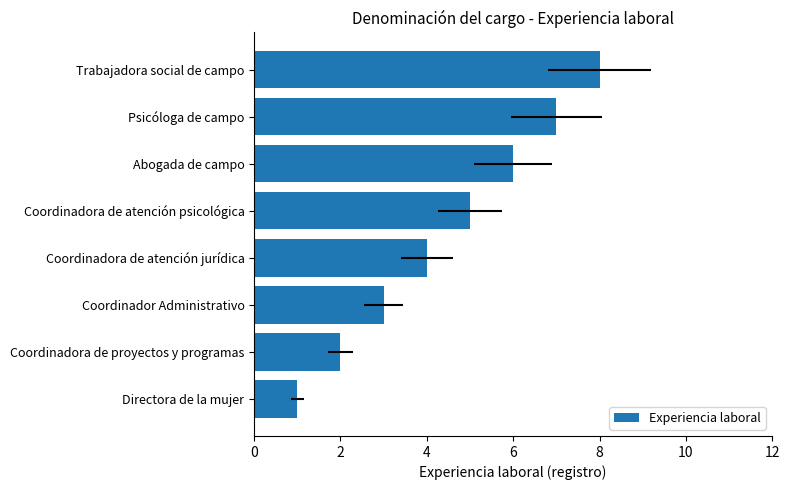

What is the ratio of the value at Coordinadora de atención jurídica to the value at Abogada de campo?

0.7